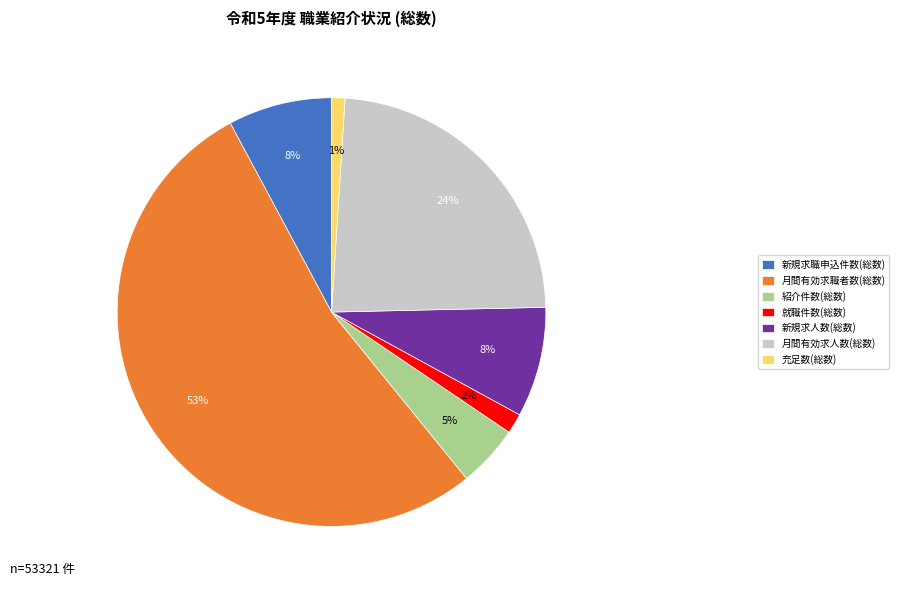

True or false: 新規求職申込件数(総数) accounts for 8% of the total.

True